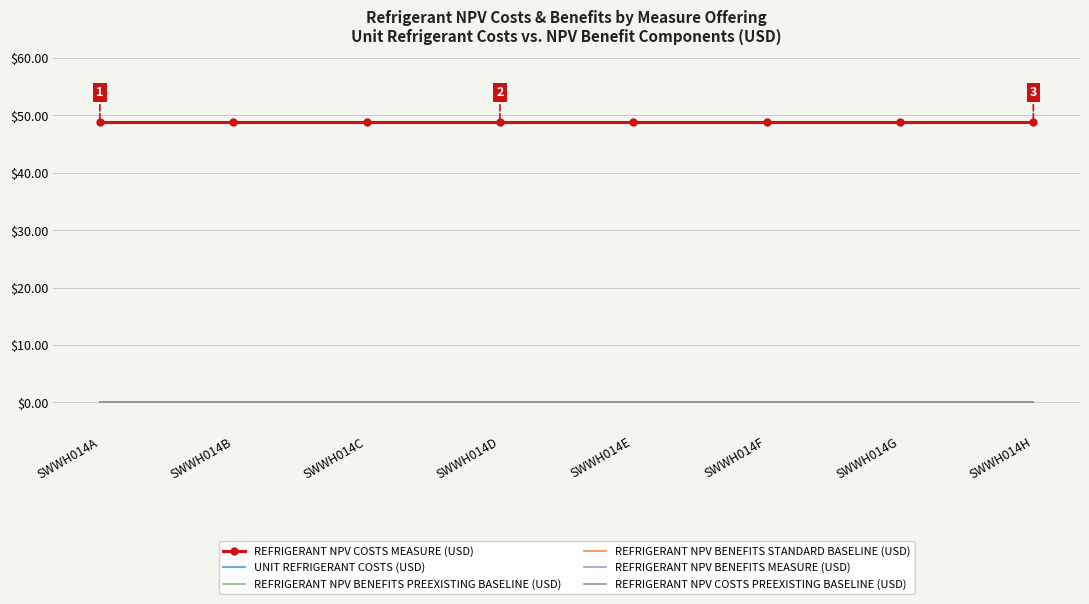

Between SWWH014E and SWWH014F, which series saw the biggest shift?

REFRIGERANT NPV COSTS MEASURE (USD)